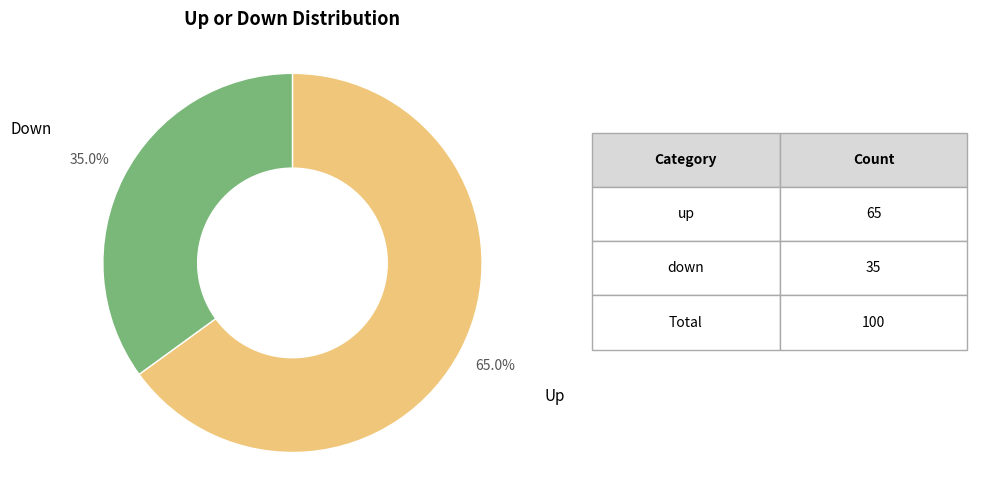

Is there a majority slice in this chart?

Yes